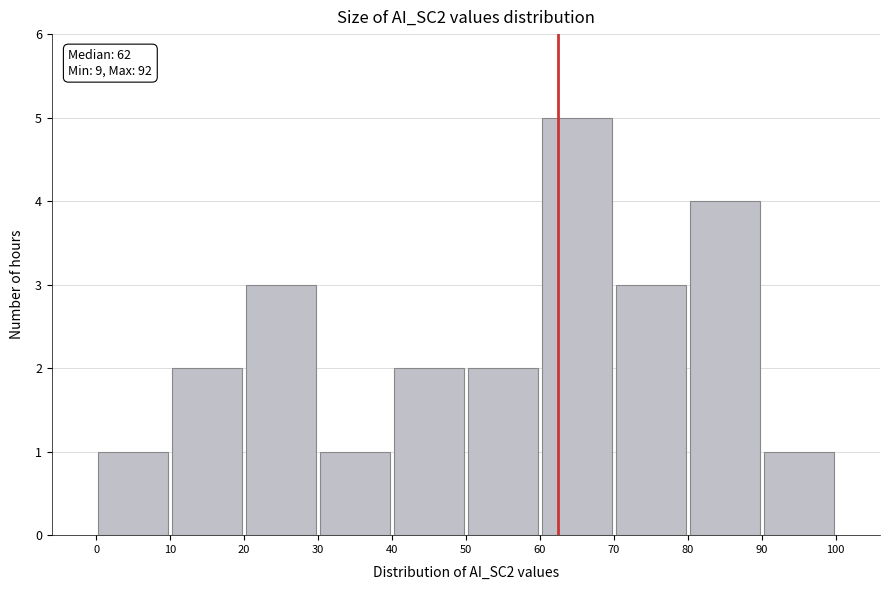

Over which range of the x-axis is the bar tallest?

60 to 70